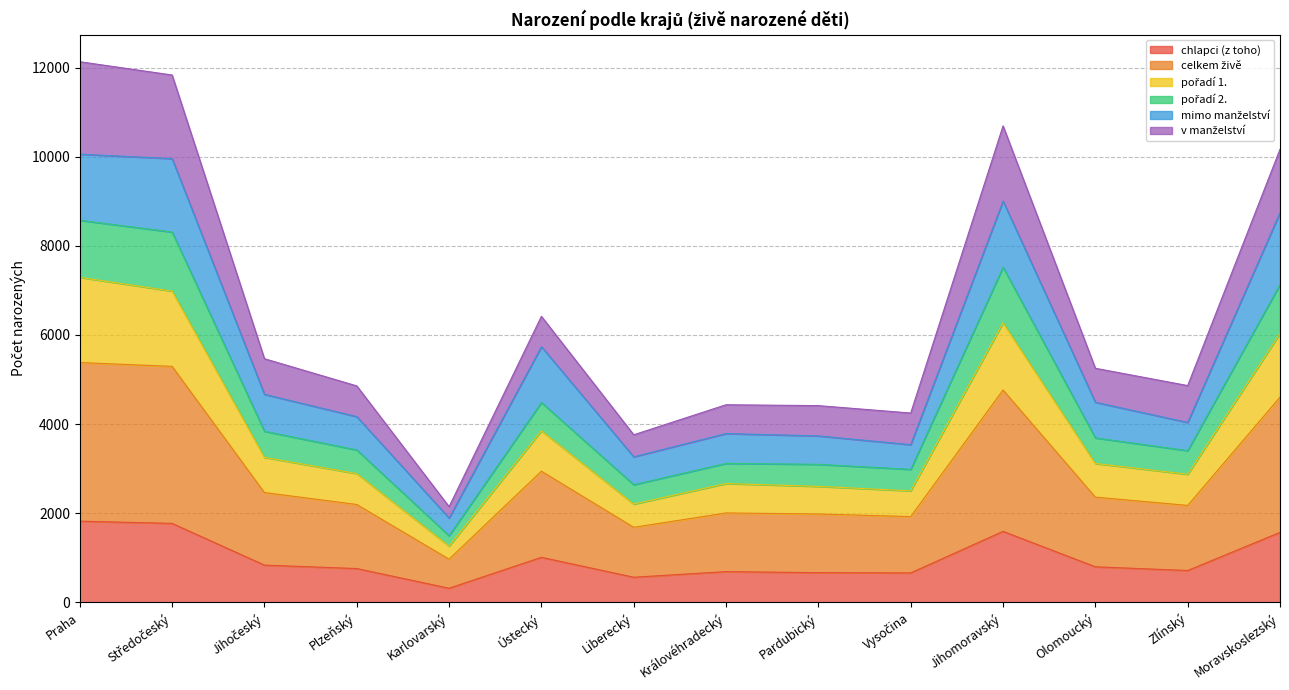

What is the lowest value of the chlapci (z toho) series?

318